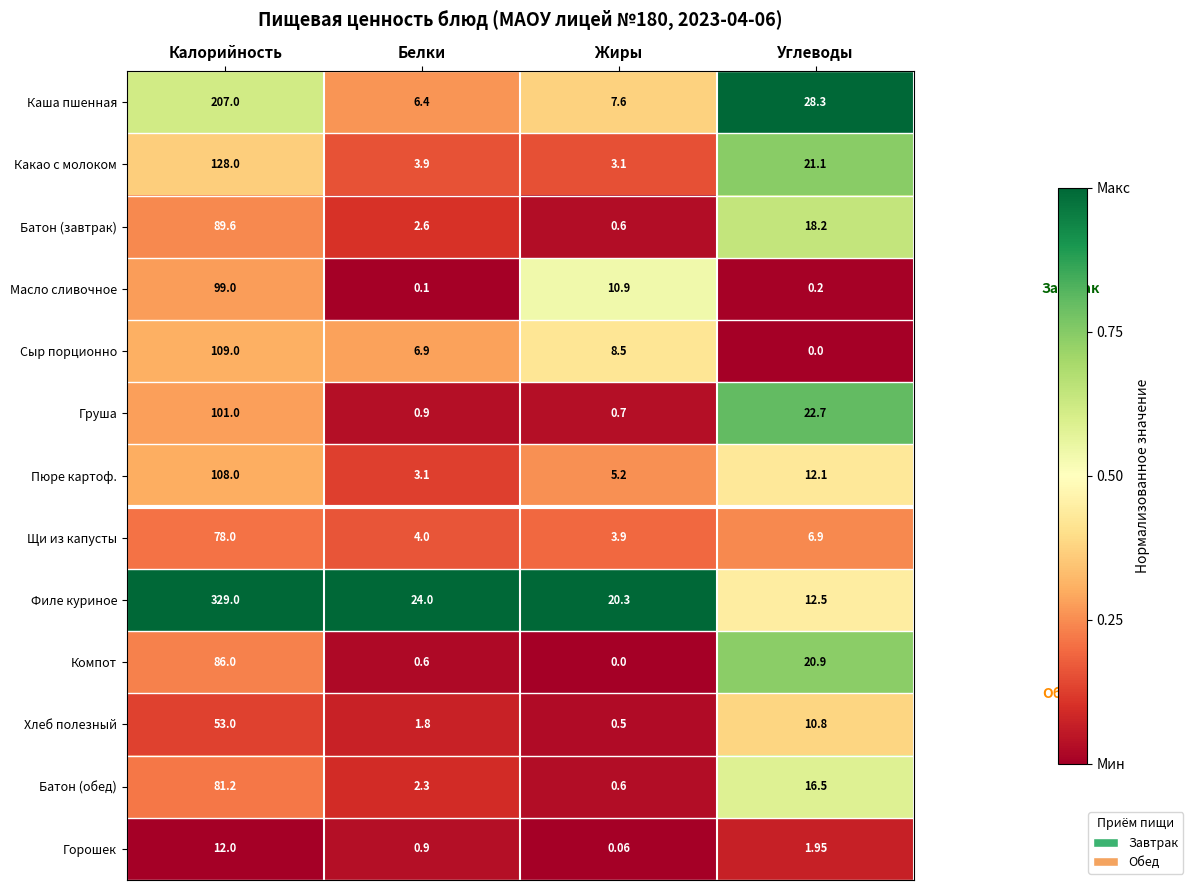

Which series has the widest spread of values?

Филе куриное